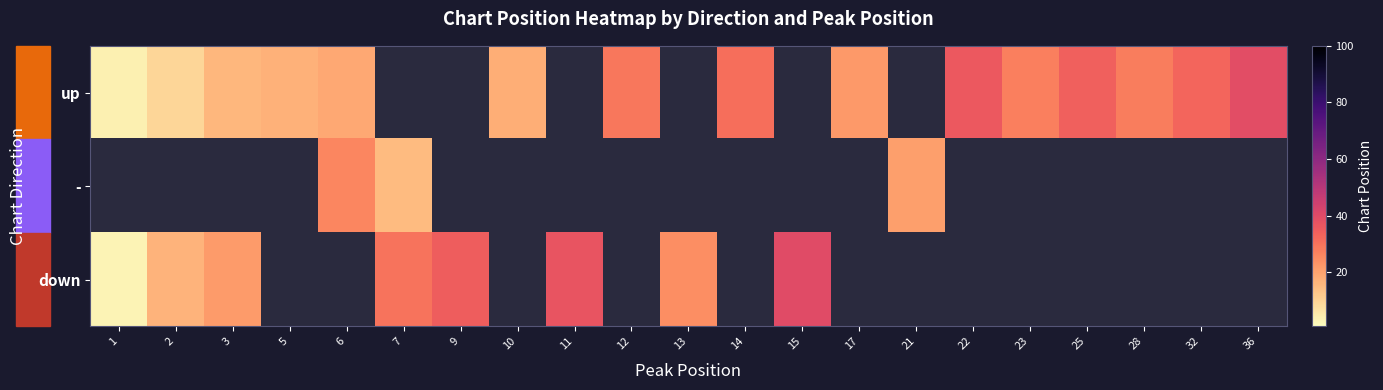

What is the difference between the highest and lowest values at 3?

5.5